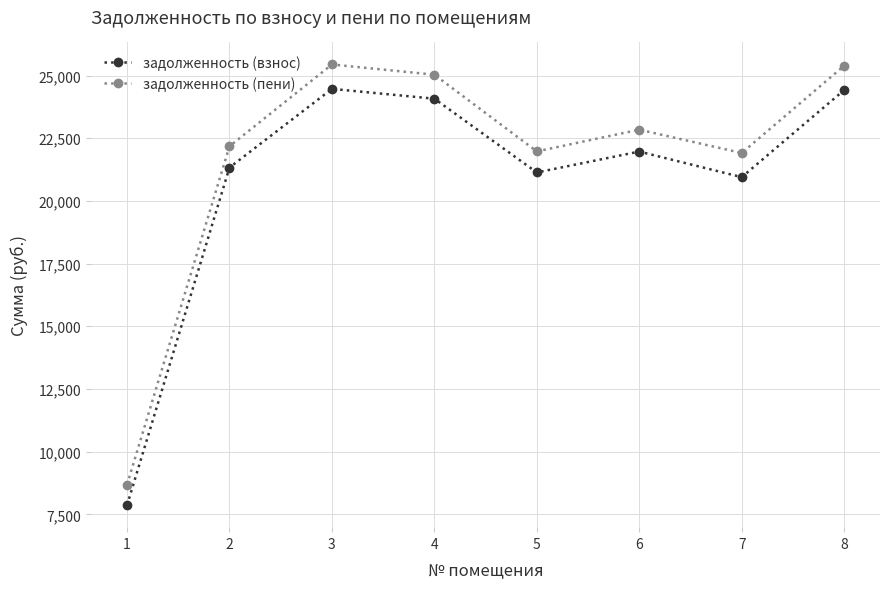

What is the difference between the задолженность (взнос) values at 1 and 5?

13269.8